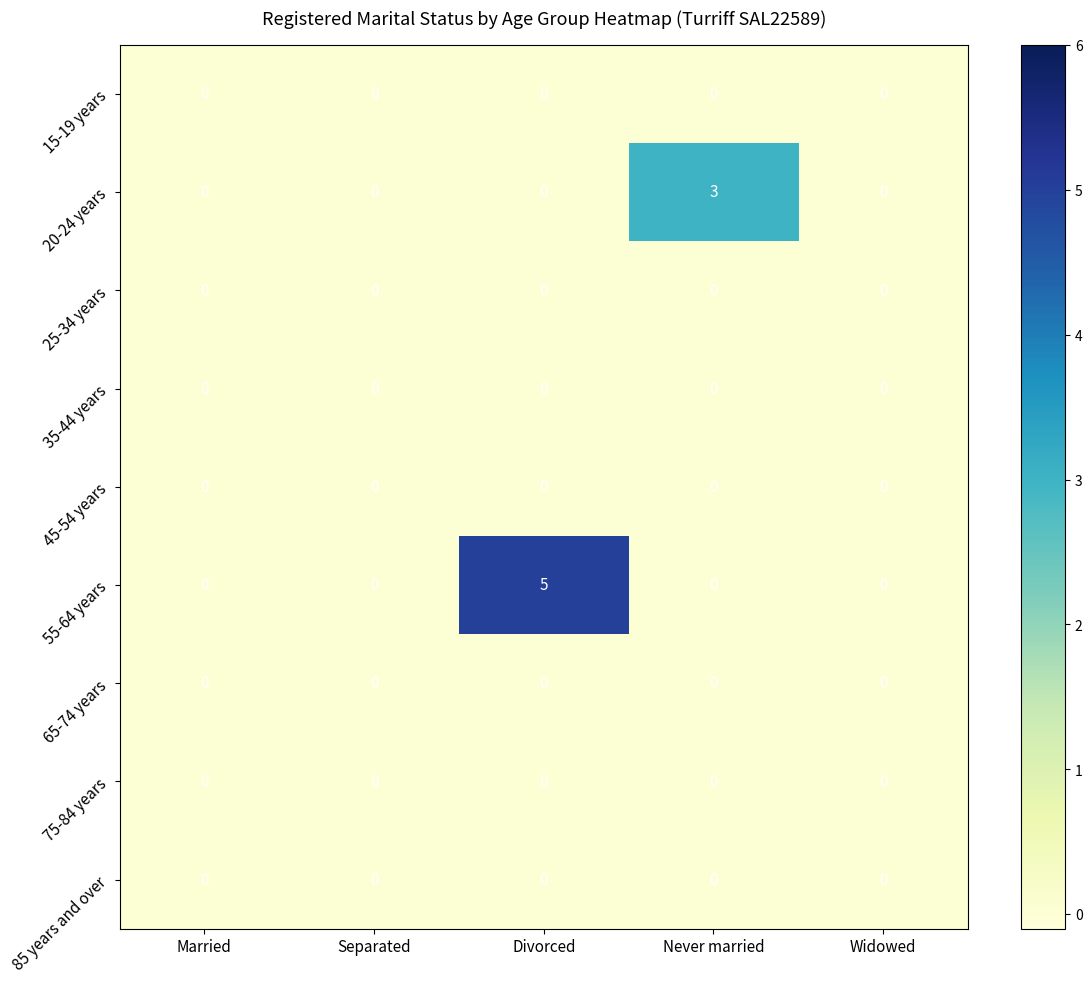

Between Divorced and Widowed, which series saw the biggest shift?

55-64 years